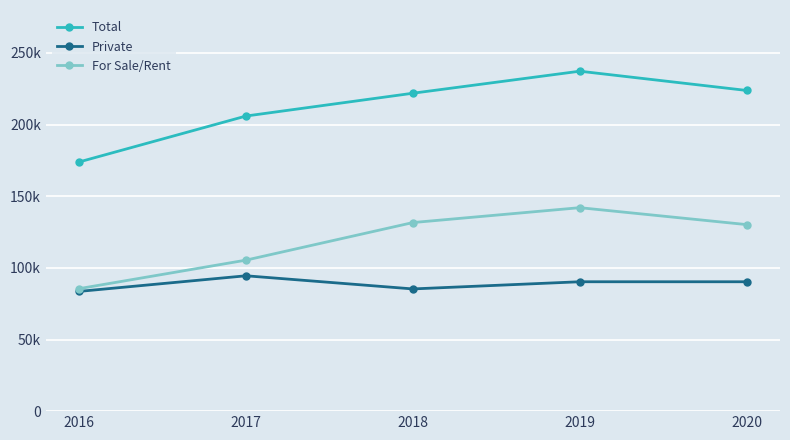

Is the value of For Sale/Rent at 2018 greater than the value of Total at 2019?

No